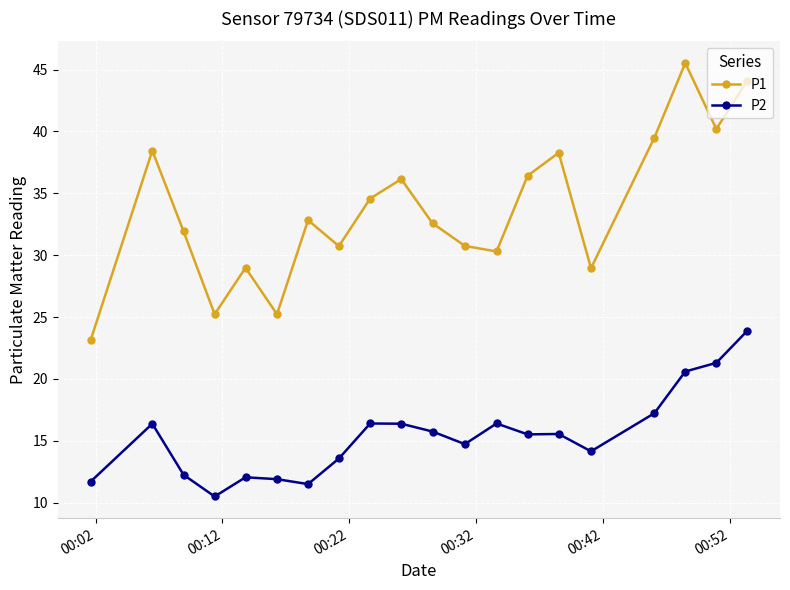

How many interior local peaks does the P1 series have?

6